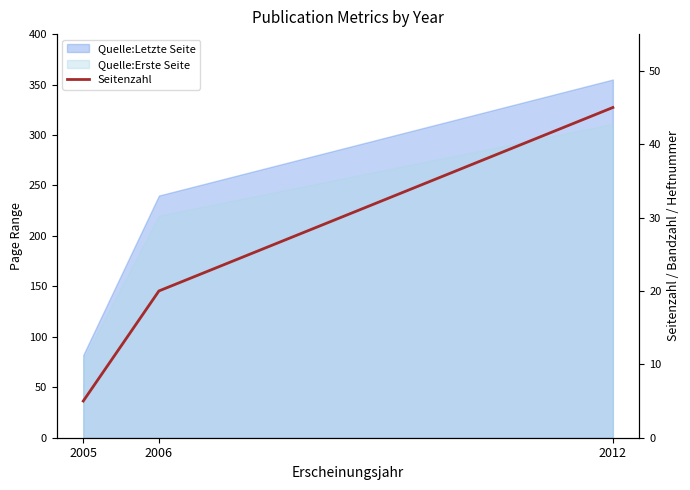

Reading left to right, what are all the values shown in this chart?

2005=5	2006=20	2012=45